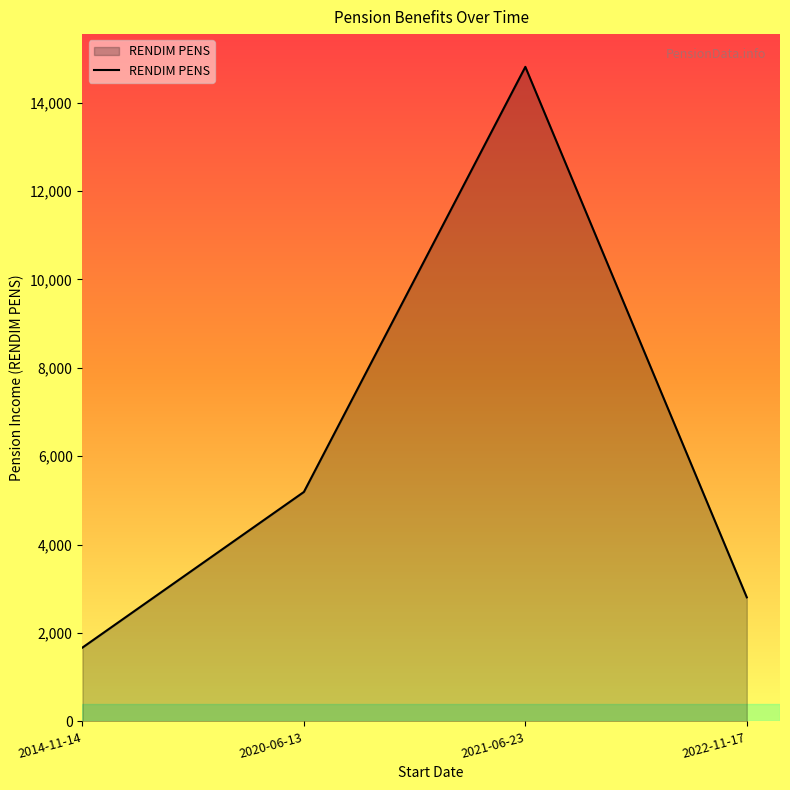

How many values are below 5191?

2